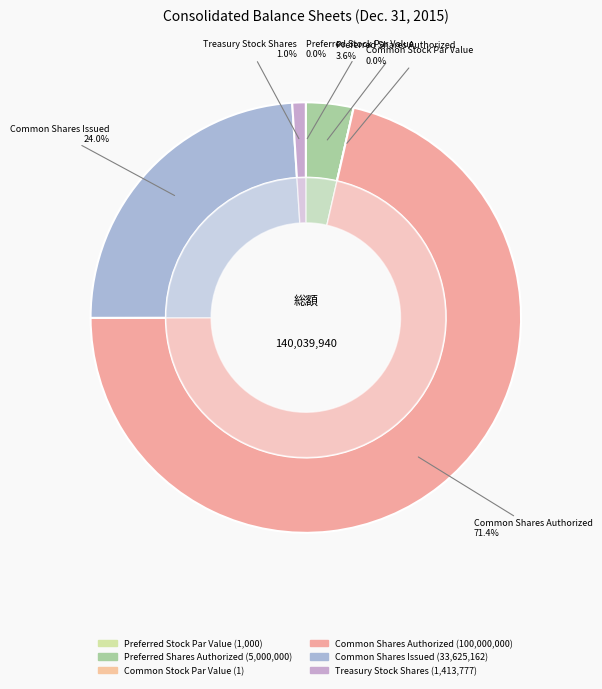

To the nearest percent, what is the average slice percentage?

17%